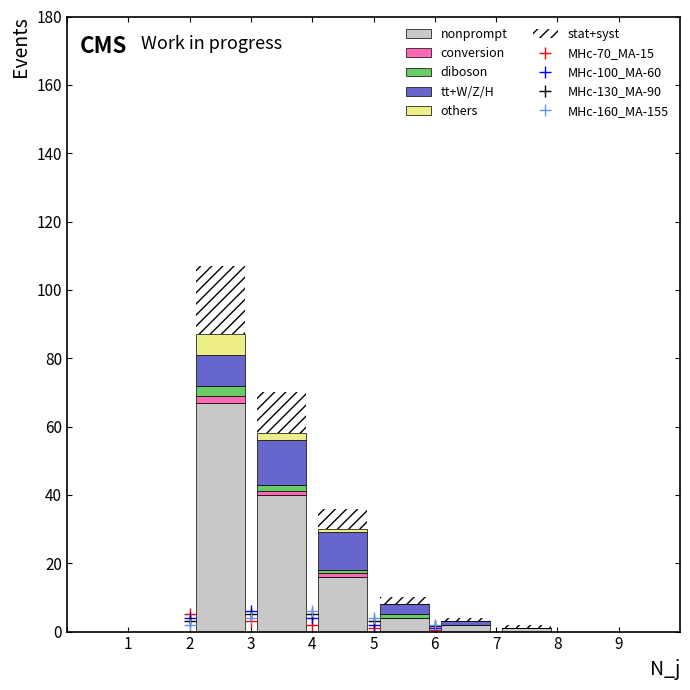

What is the maximum value for nonprompt?

67